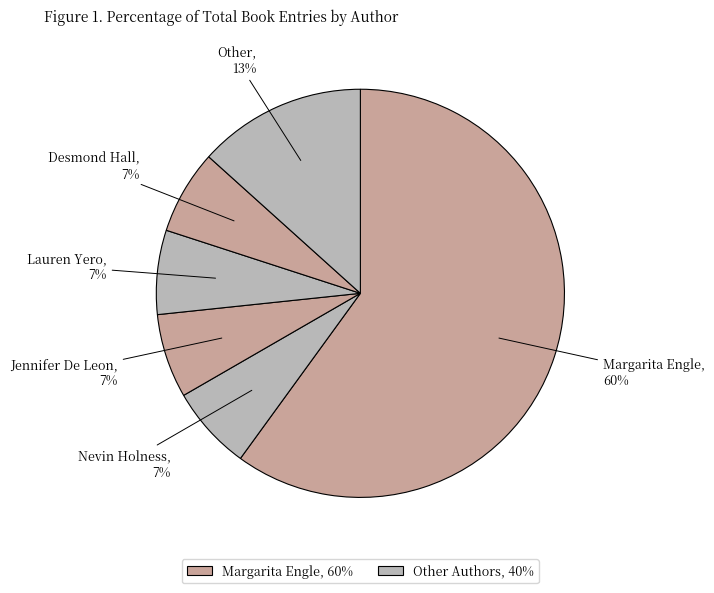

Count the number of slices in the pie.

6